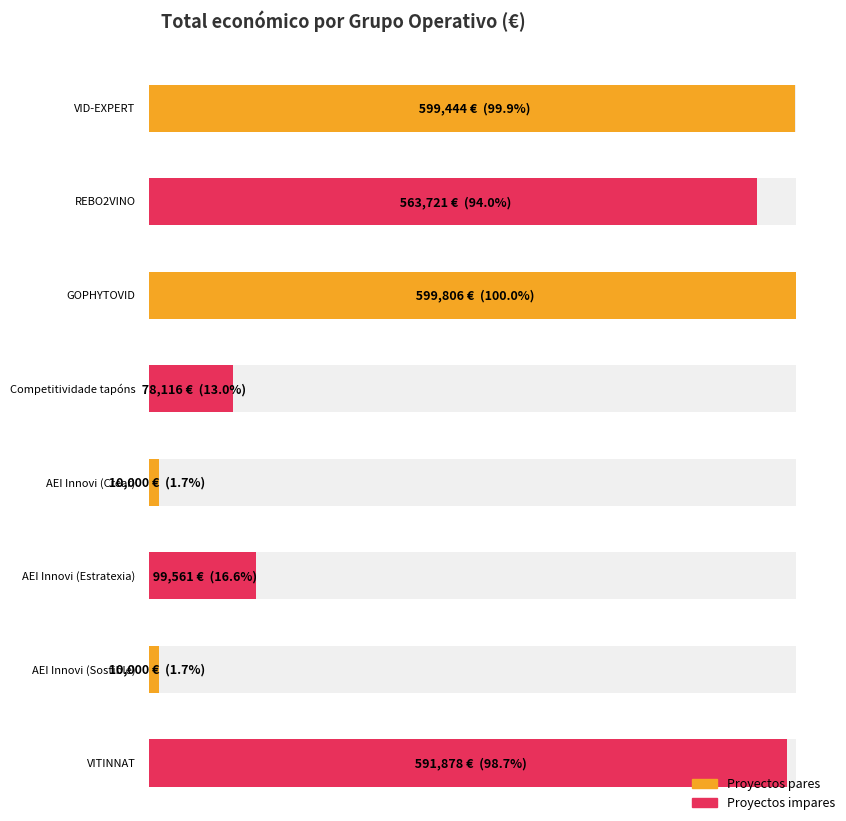

What is the change in value from VID-EXPERT to GOPHYTOVID?

+362